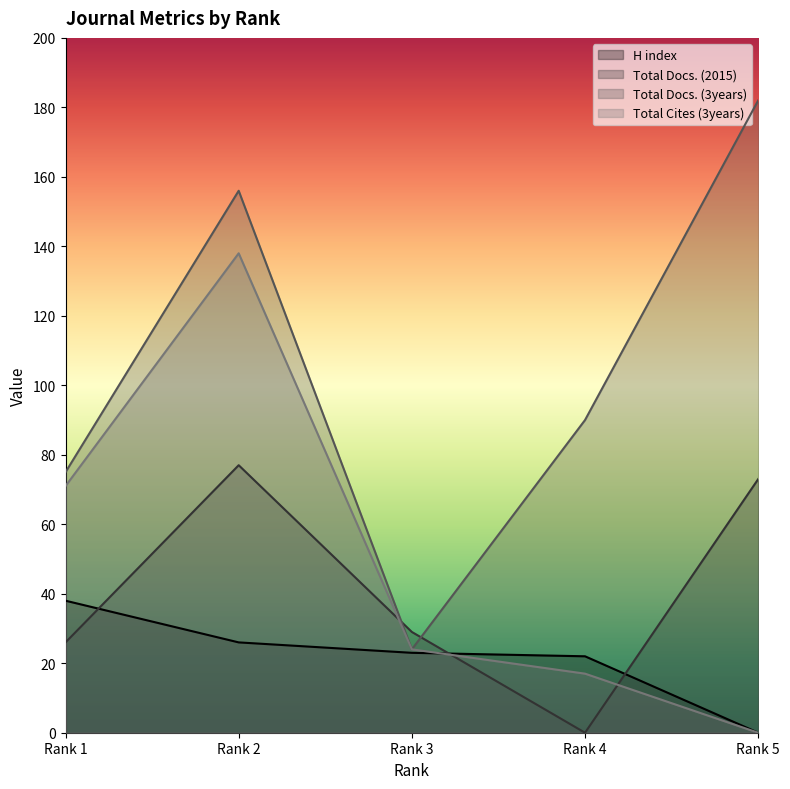

What is the difference between the maximum and minimum values in the Total Docs. (3years) series?

158